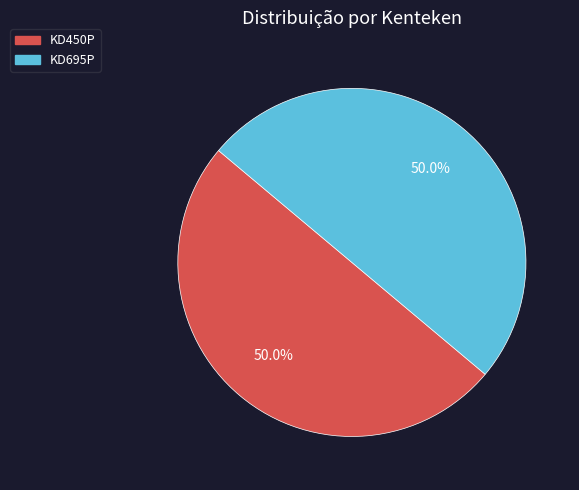

What portion of the pie excludes KD450P?

50.0%